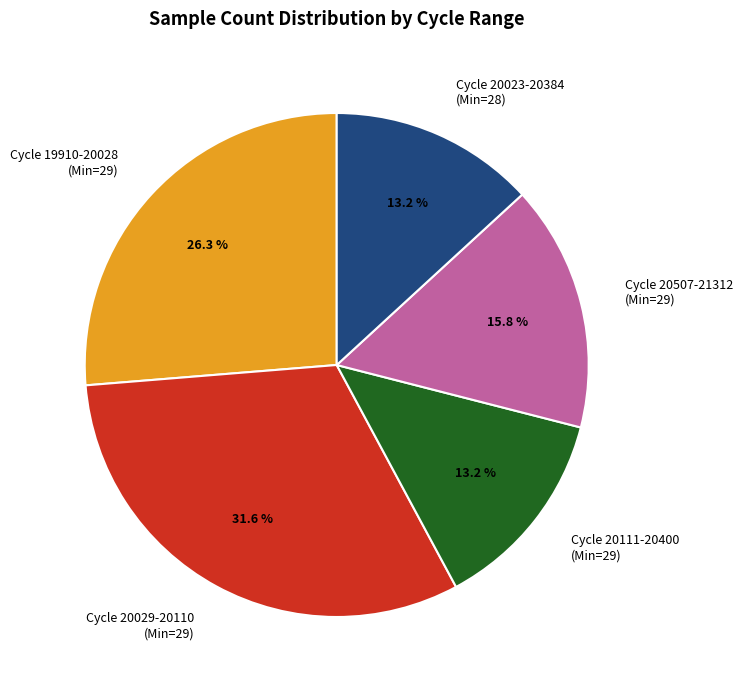

Between Cycle 20029-20110 (Min=29) and Cycle 19910-20028 (Min=29), which is larger?

Cycle 20029-20110 (Min=29)